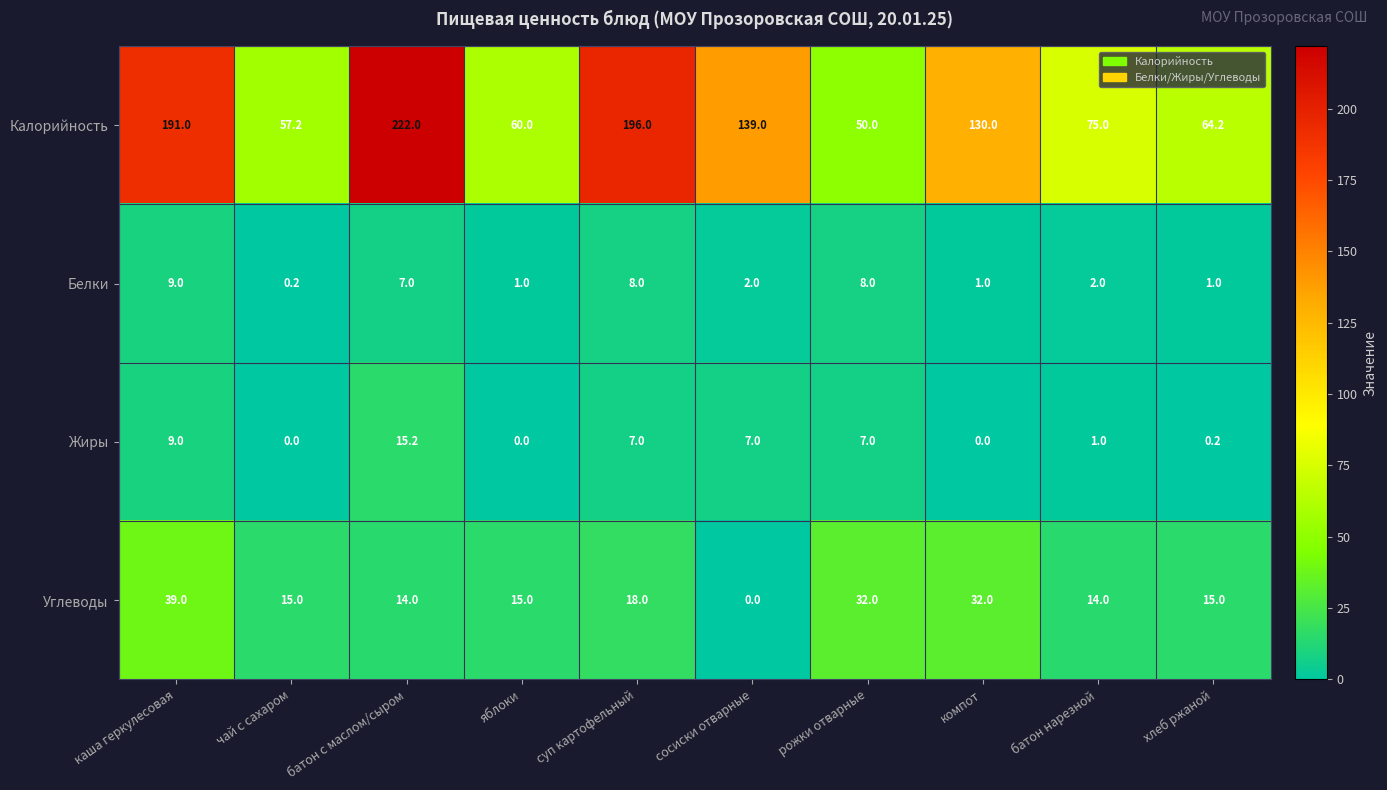

Rank the series at батон нарезной from lowest to highest value.

Жиры, Белки, Углеводы, Калорийность